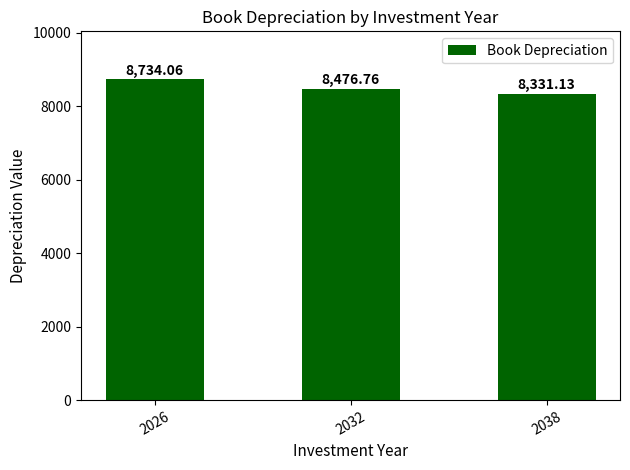

Which category has the highest value across all series?

2026